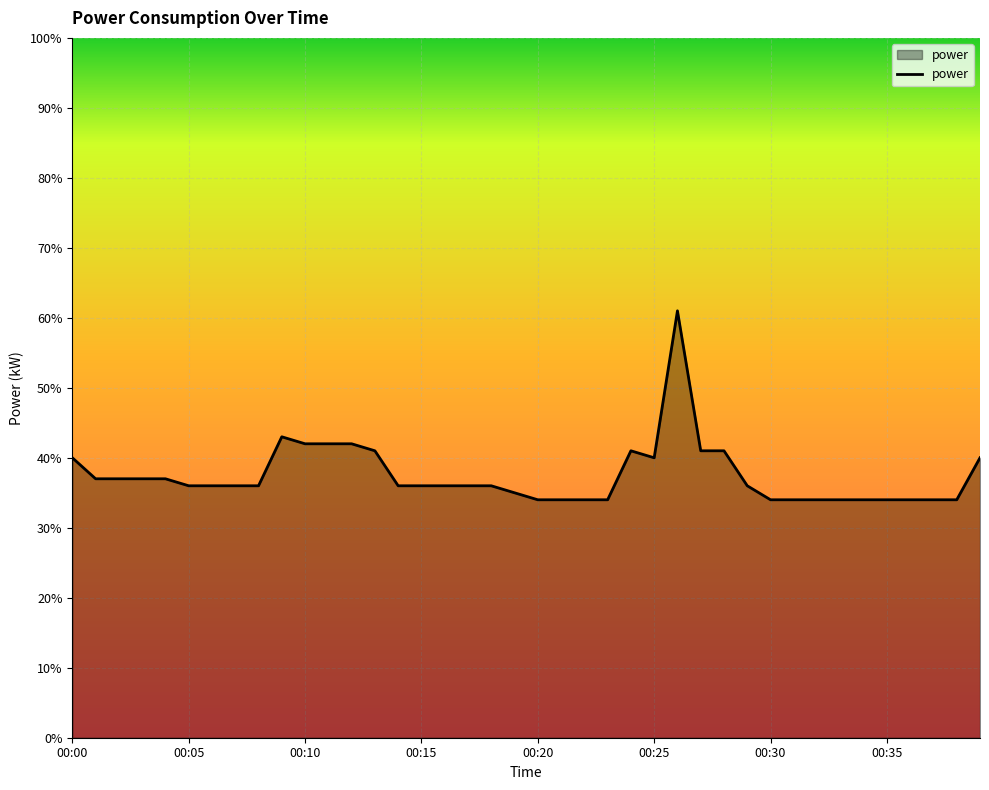

What is the average value?

0.4